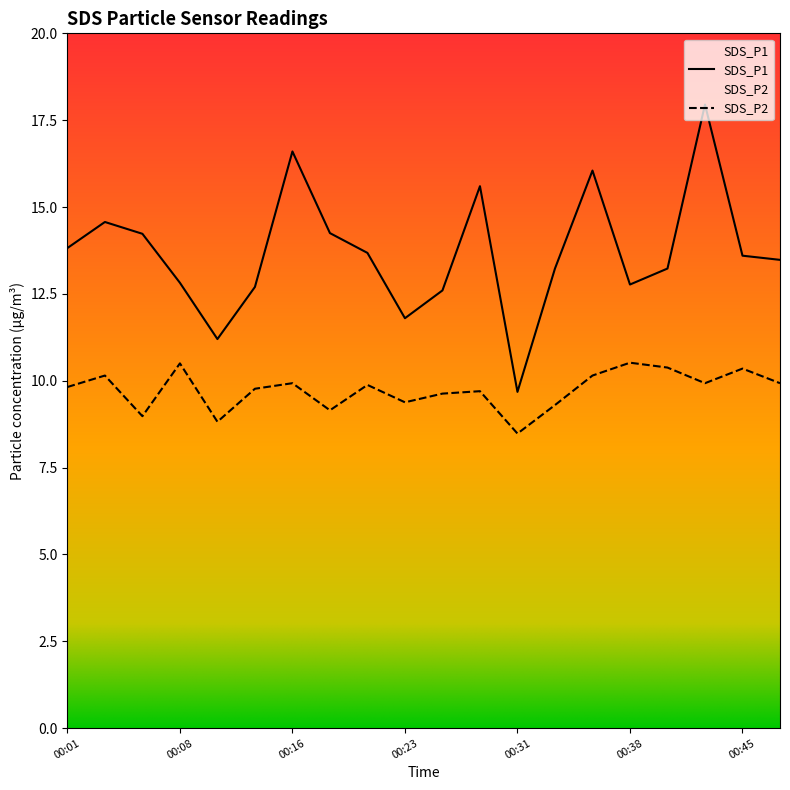

True or false: SDS_P1 has more than 2 interior local peaks.

True